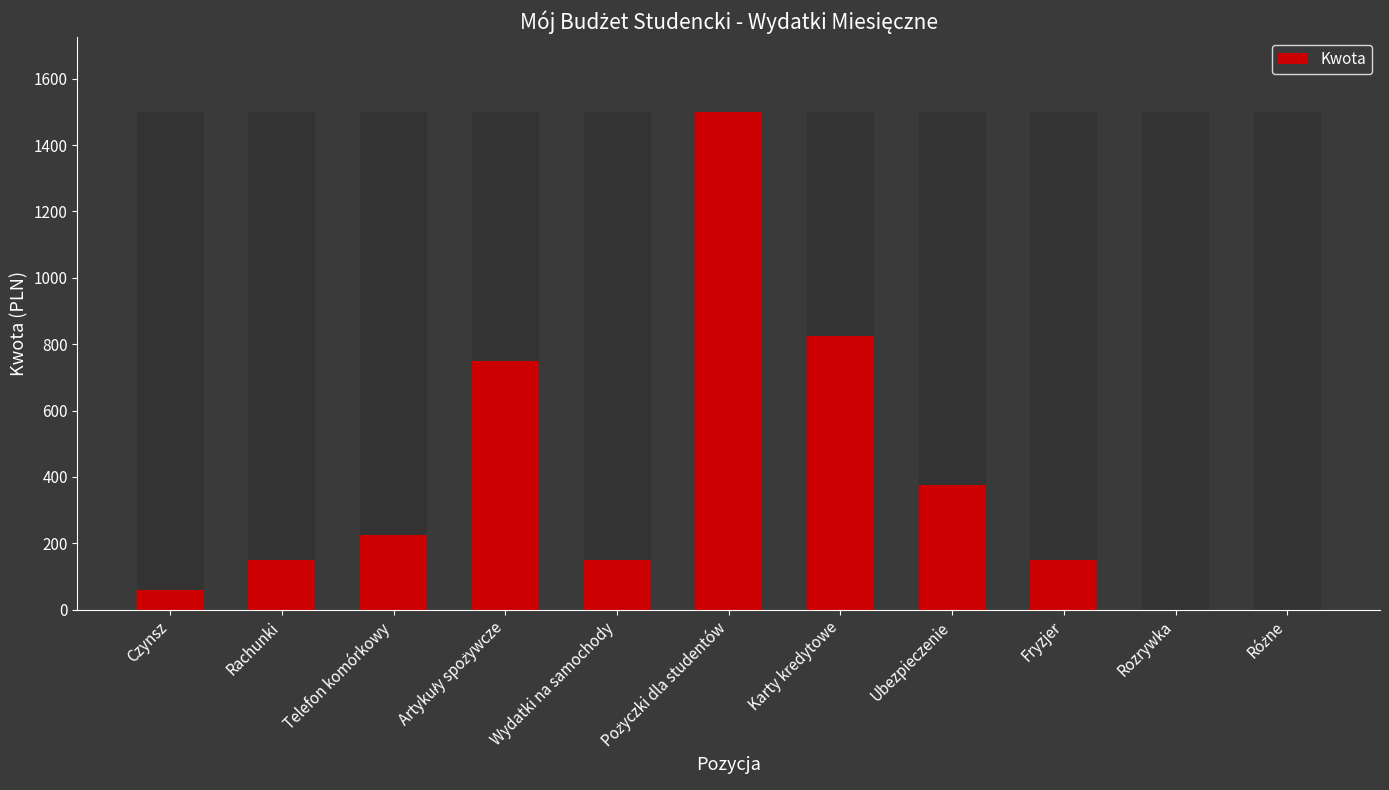

The chart shows a value of 573 at Ubezpieczenie. True or false?

False